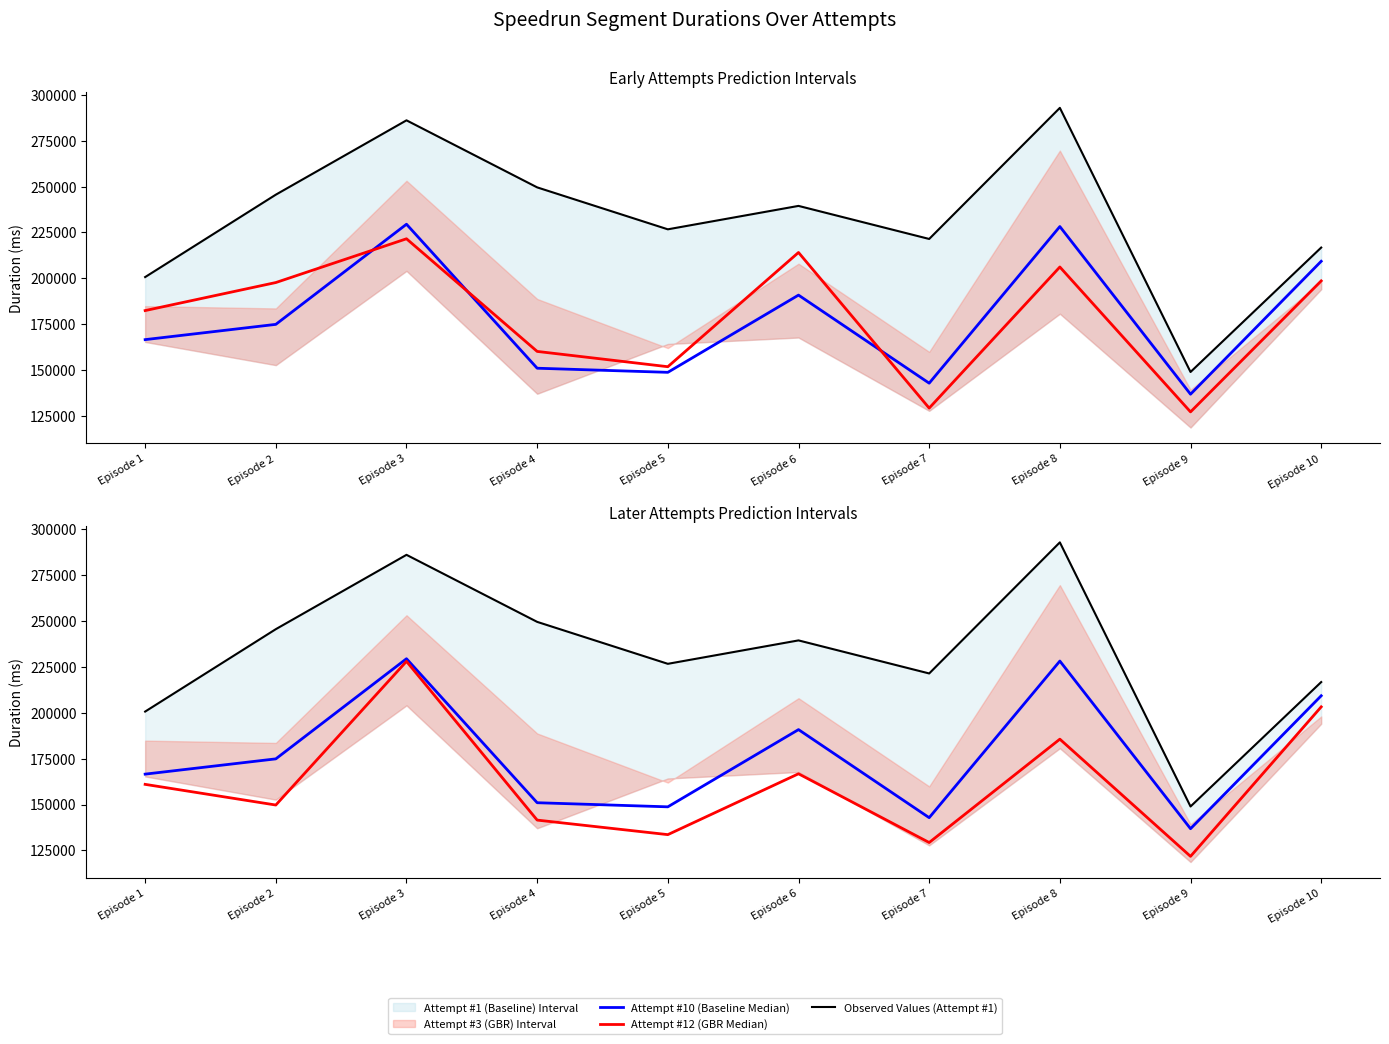

Reading left to right, extract all data points from this chart.

Attempt #10 (Baseline Median): Episode 1=166565	Episode 2=174886	Episode 3=229480	Episode 4=150977	Episode 5=148736	Episode 6=190838	Episode 7=142823	Episode 8=228214	Episode 9=136814	Episode 10=209287
Attempt #12 (GBR Median): Episode 1=182404	Episode 2=197687	Episode 3=221550	Episode 4=160138	Episode 5=151799	Episode 6=214078	Episode 7=129235	Episode 8=206166	Episode 9=127165	Episode 10=198588
Observed Values (Attempt #1): Episode 1=200673	Episode 2=245598	Episode 3=286123	Episode 4=249571	Episode 5=226704	Episode 6=239471	Episode 7=221451	Episode 8=292916	Episode 9=148930	Episode 10=216761
Attempt #18 (GBR Median): Episode 1=160988	Episode 2=149720	Episode 3=228043	Episode 4=141506	Episode 5=133580	Episode 6=166761	Episode 7=129271	Episode 8=185628	Episode 9=121737	Episode 10=203236